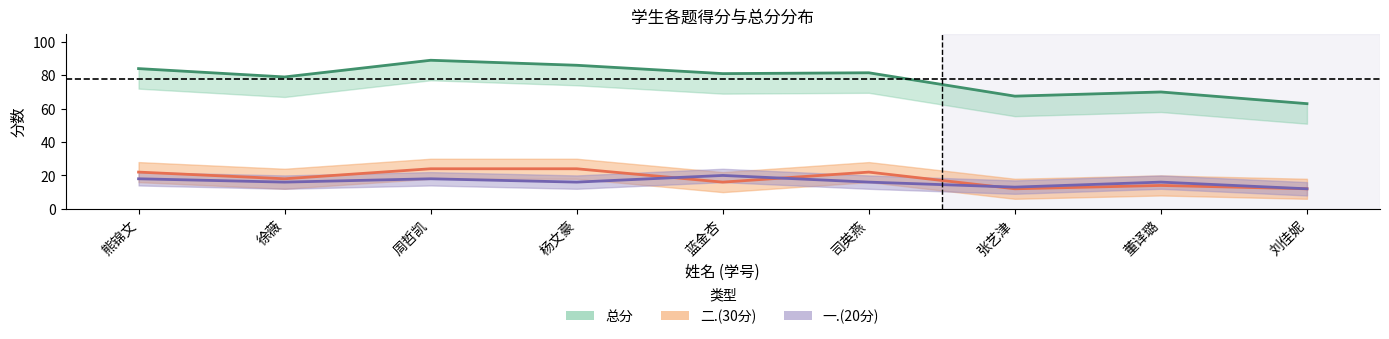

Is it true that 二.(30分) equals 25.0 at 徐薇?

False